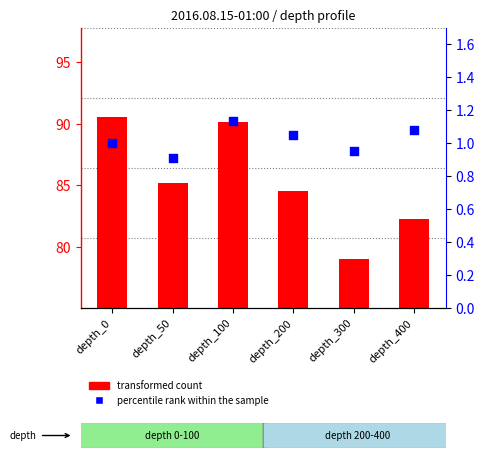

At which category is the sum across all series the highest?

depth_0